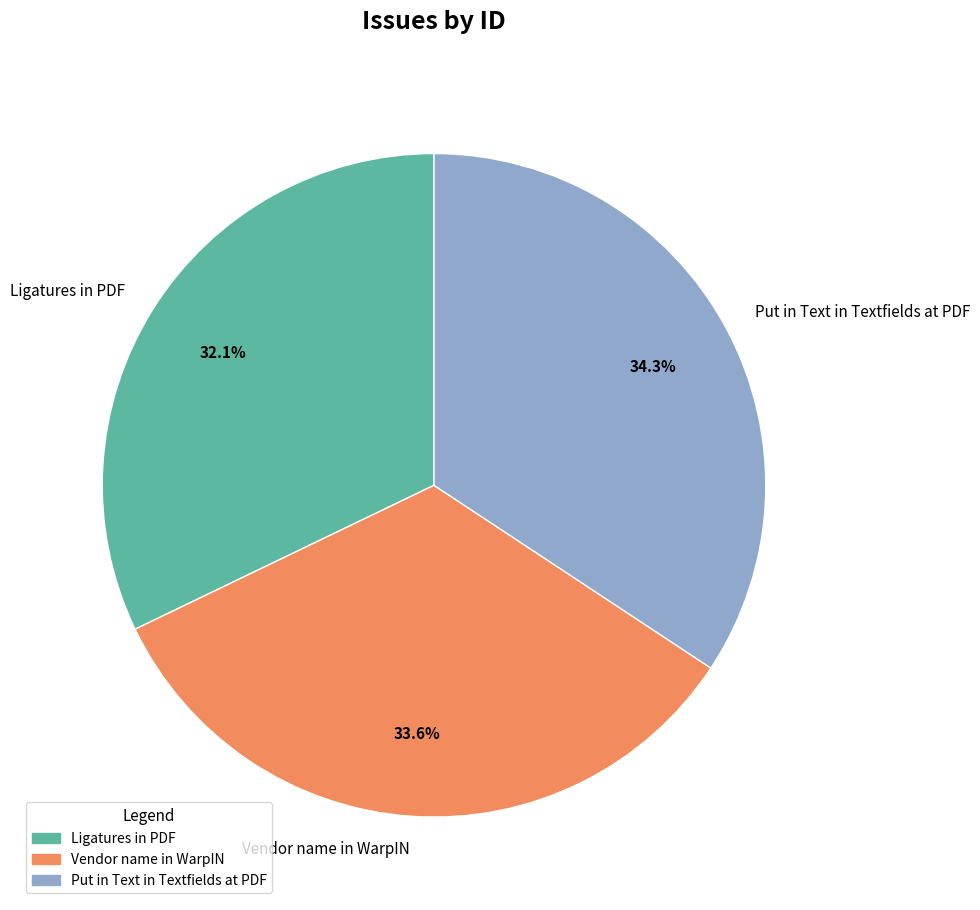

What is the ratio of the value at Vendor name in WarpIN to the value at Put in Text in Textfields at PDF?

1.0